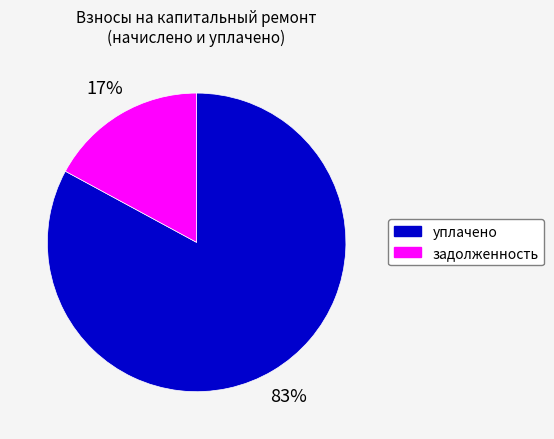

To the nearest percent, what is the average slice percentage?

50%